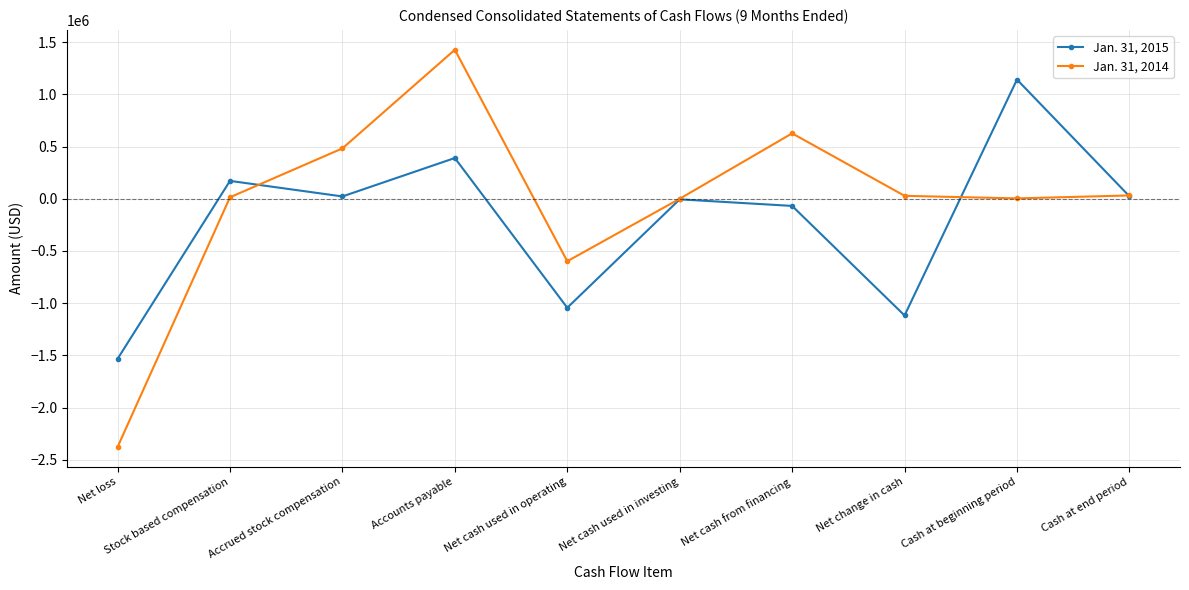

What is the difference between the Jan. 31, 2014 values at Stock based compensation and Net cash from financing?

612188